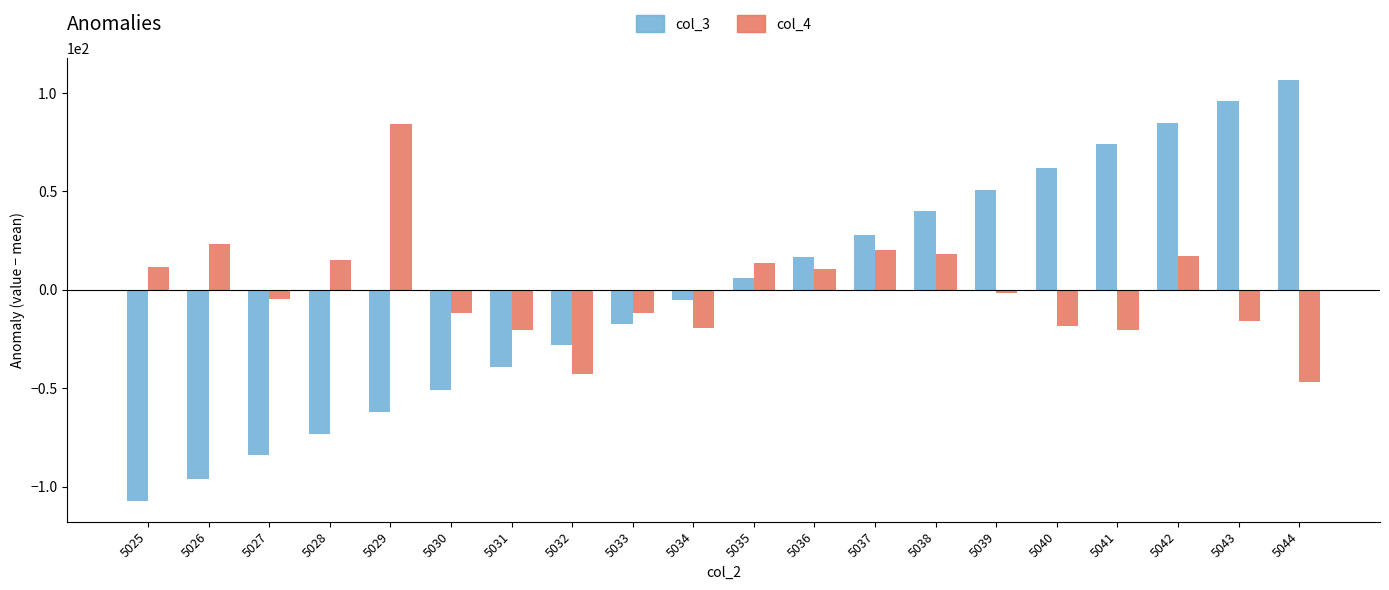

At which category is the sum across all series the highest?

5042